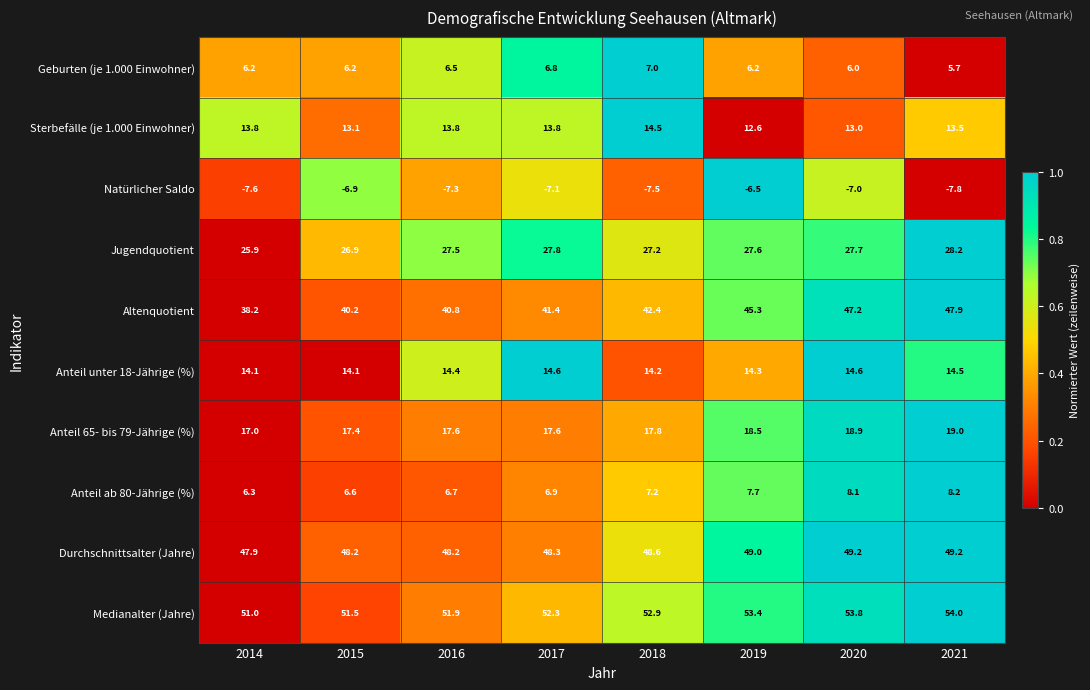

Which series has the largest total across all categories?

Medianalter (Jahre)